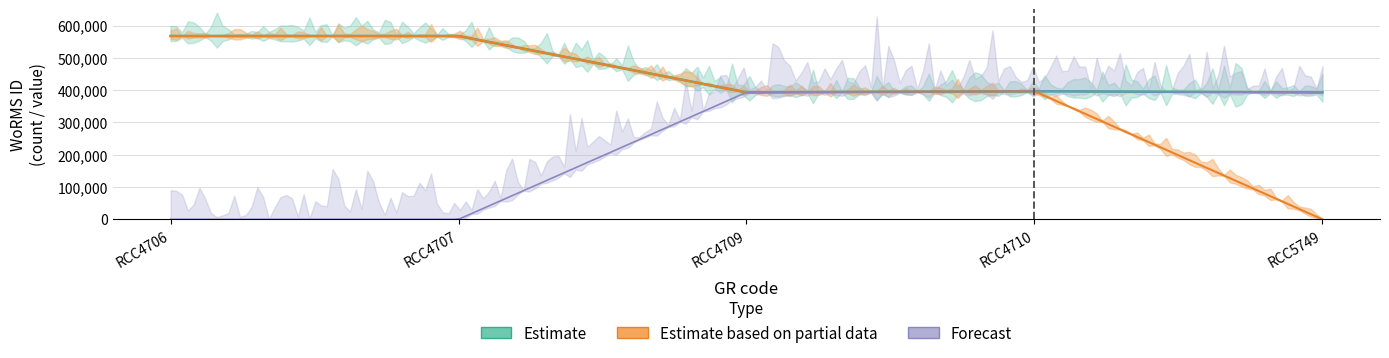

What is the sum of all Estimate based on partial data values?

1924777